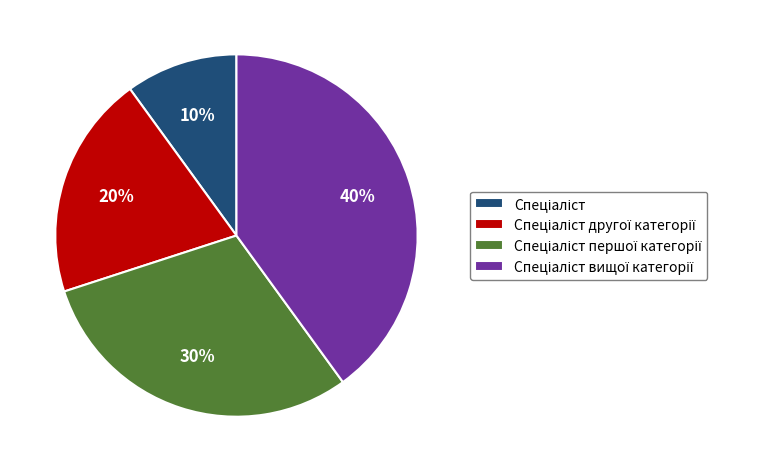

Is there a majority slice in this chart?

No